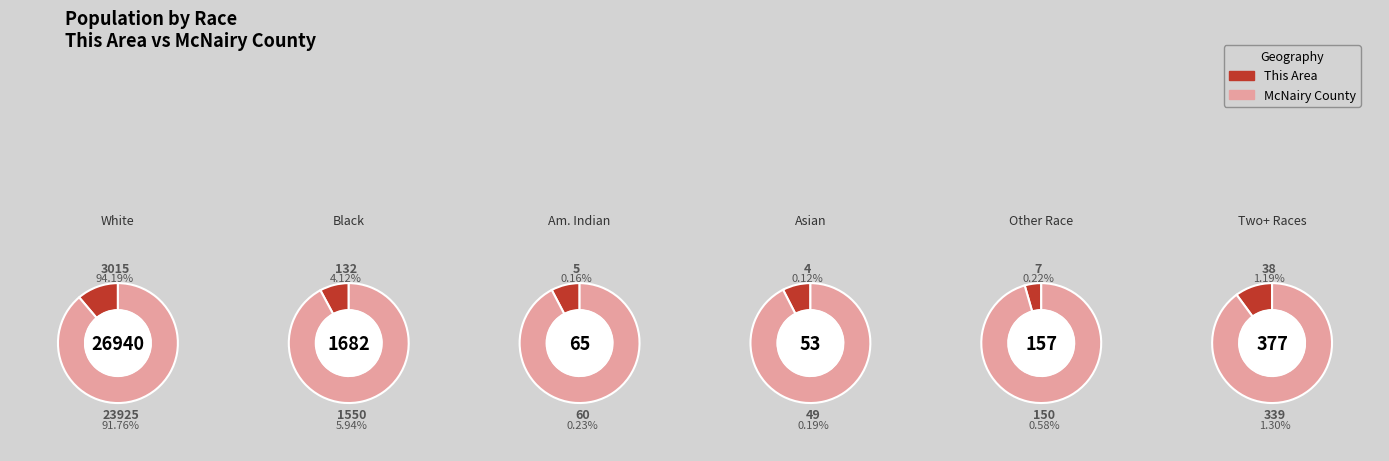

What percentage is the This Area slice, to the nearest percent?

10%